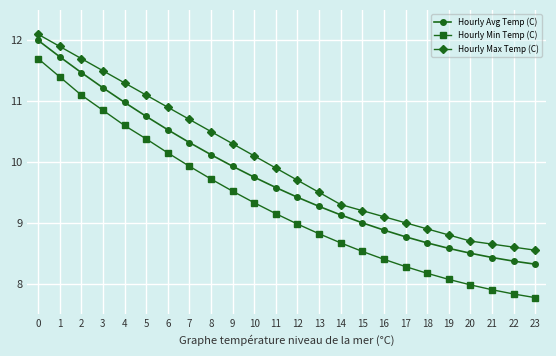

True or false: Hourly Avg Temp (C) and Hourly Min Temp (C) cross at least once.

False